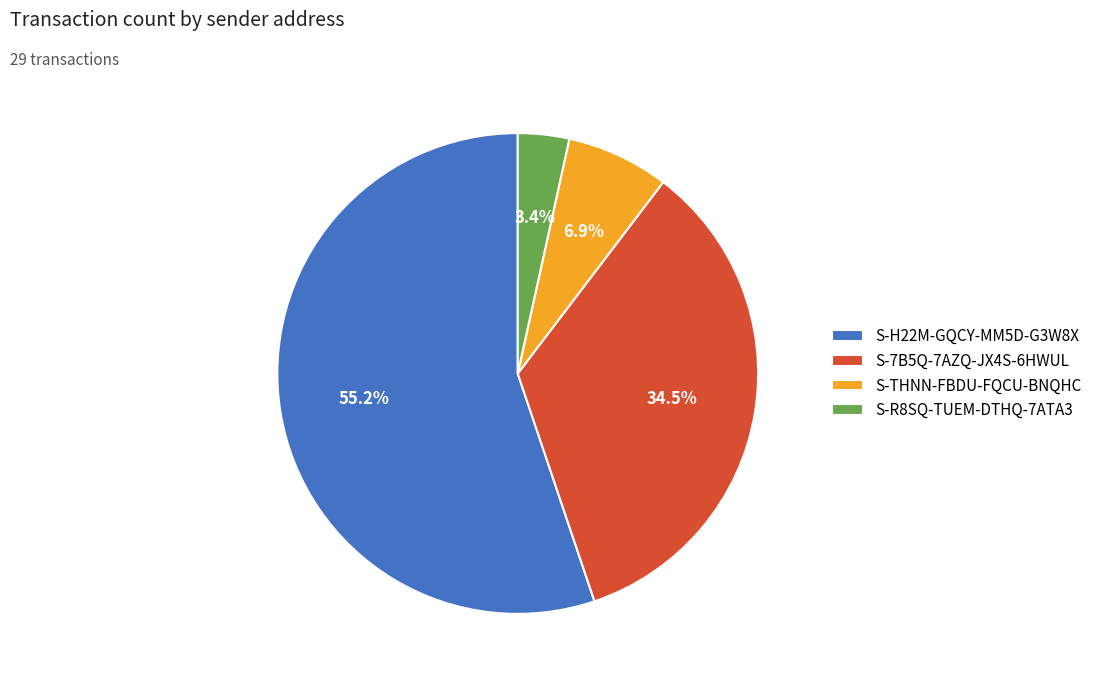

Count the number of slices in the pie.

4